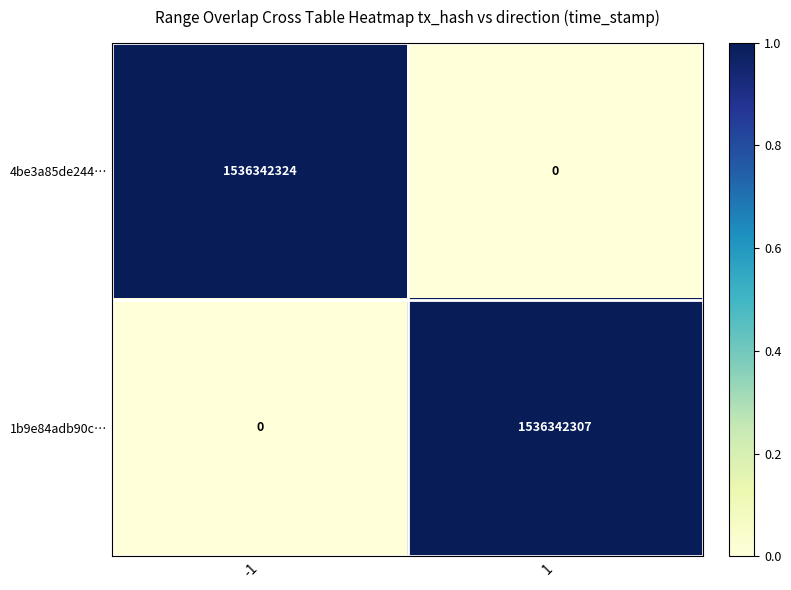

Which series has the largest range (max minus min)?

4be3a85de244…